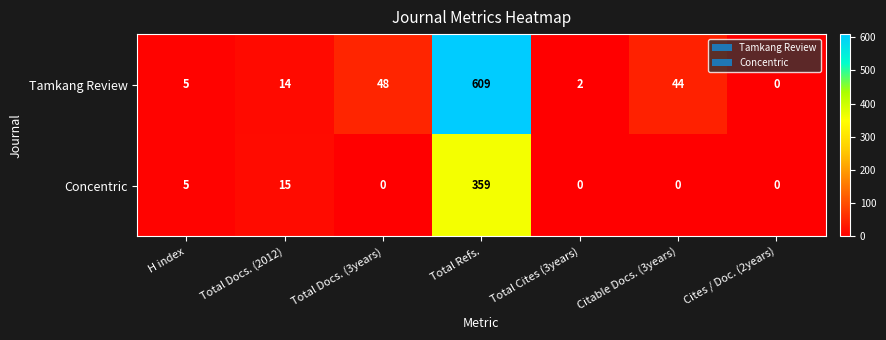

What is the difference between the maximum and minimum values in the Tamkang Review series?

609